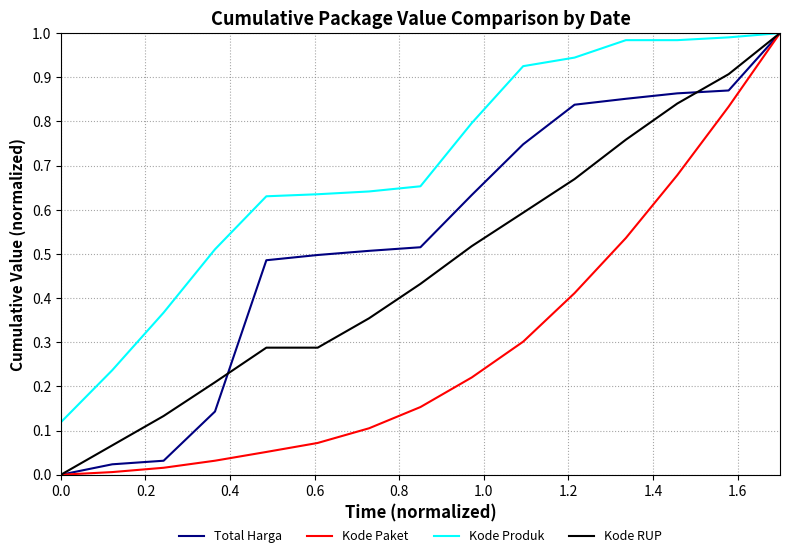

Rank the series by their average value, from highest to lowest.

Kode Produk, Total Harga, Kode RUP, Kode Paket